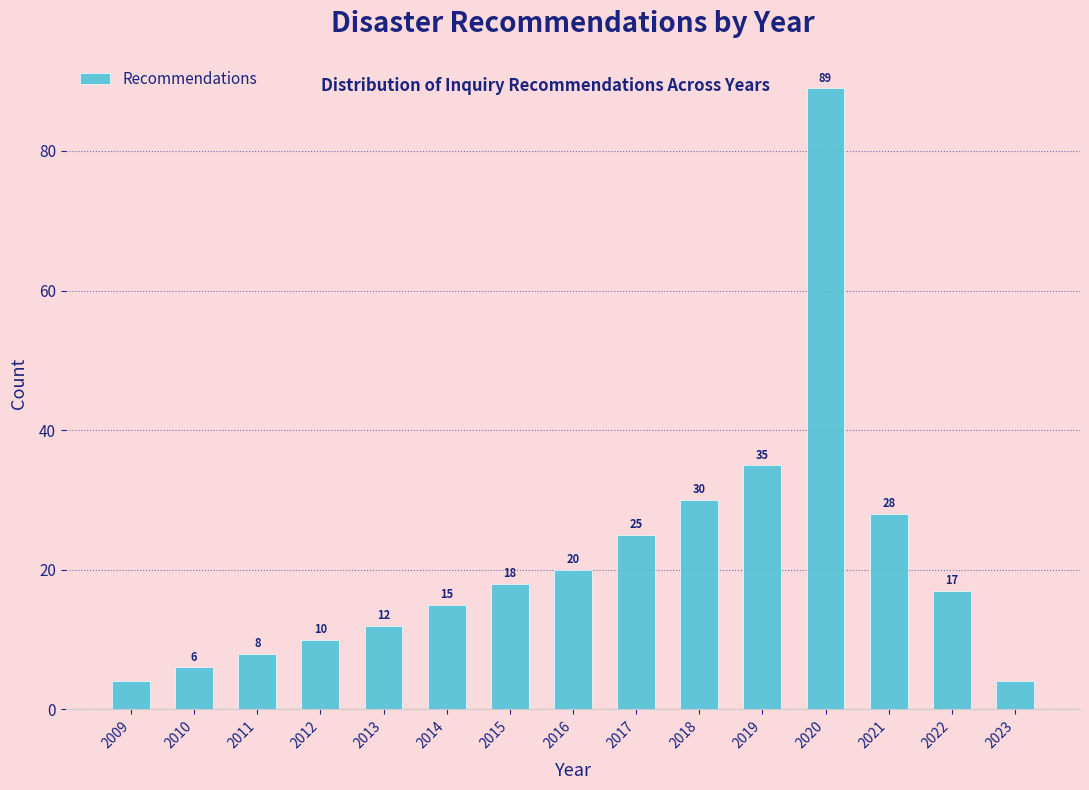

Reading left to right, list all the values displayed in this chart.

2009=4	2010=6	2011=8	2012=10	2013=12	2014=15	2015=18	2016=20	2017=25	2018=30	2019=35	2020=89	2021=28	2022=17	2023=4